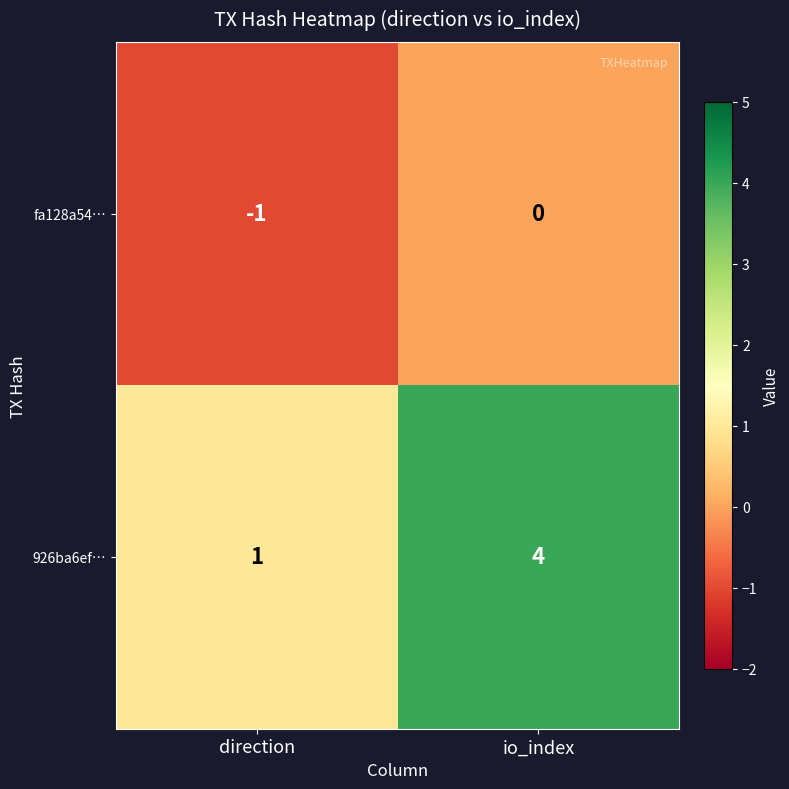

Count the number of data series in this chart.

2